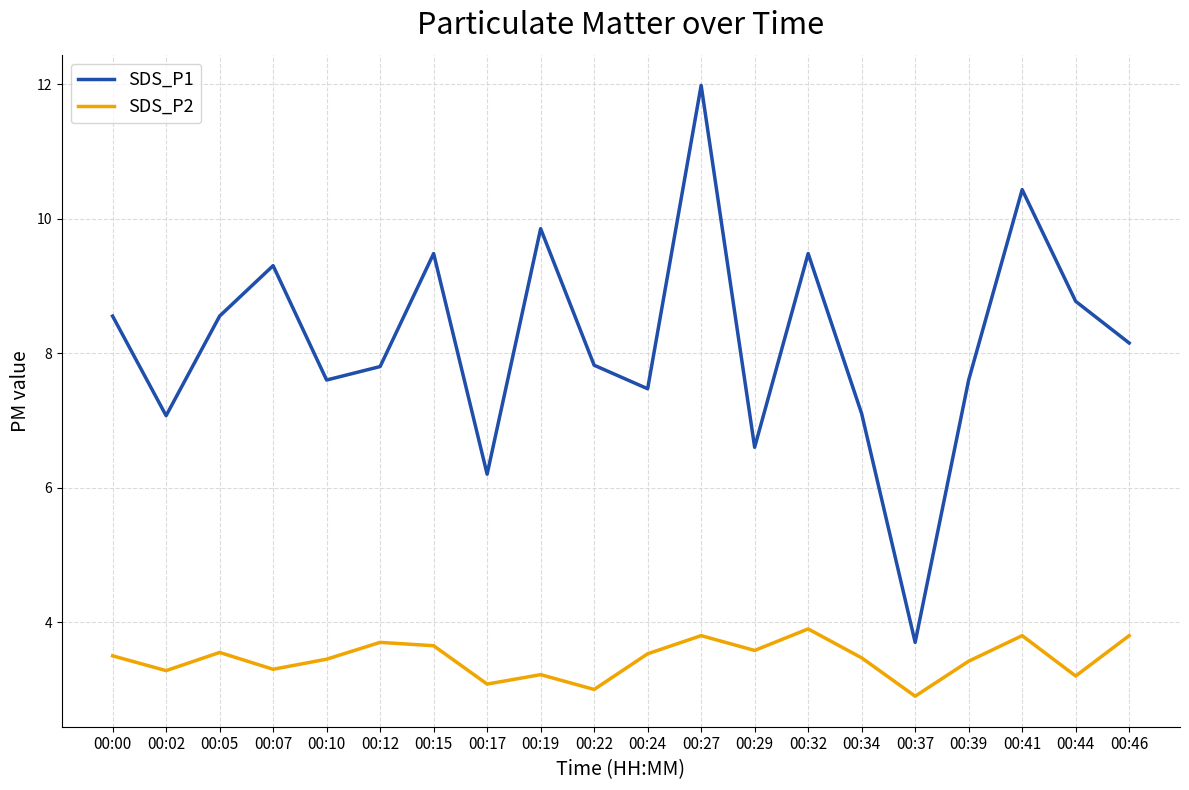

What is the maximum value for SDS_P1?

12.0